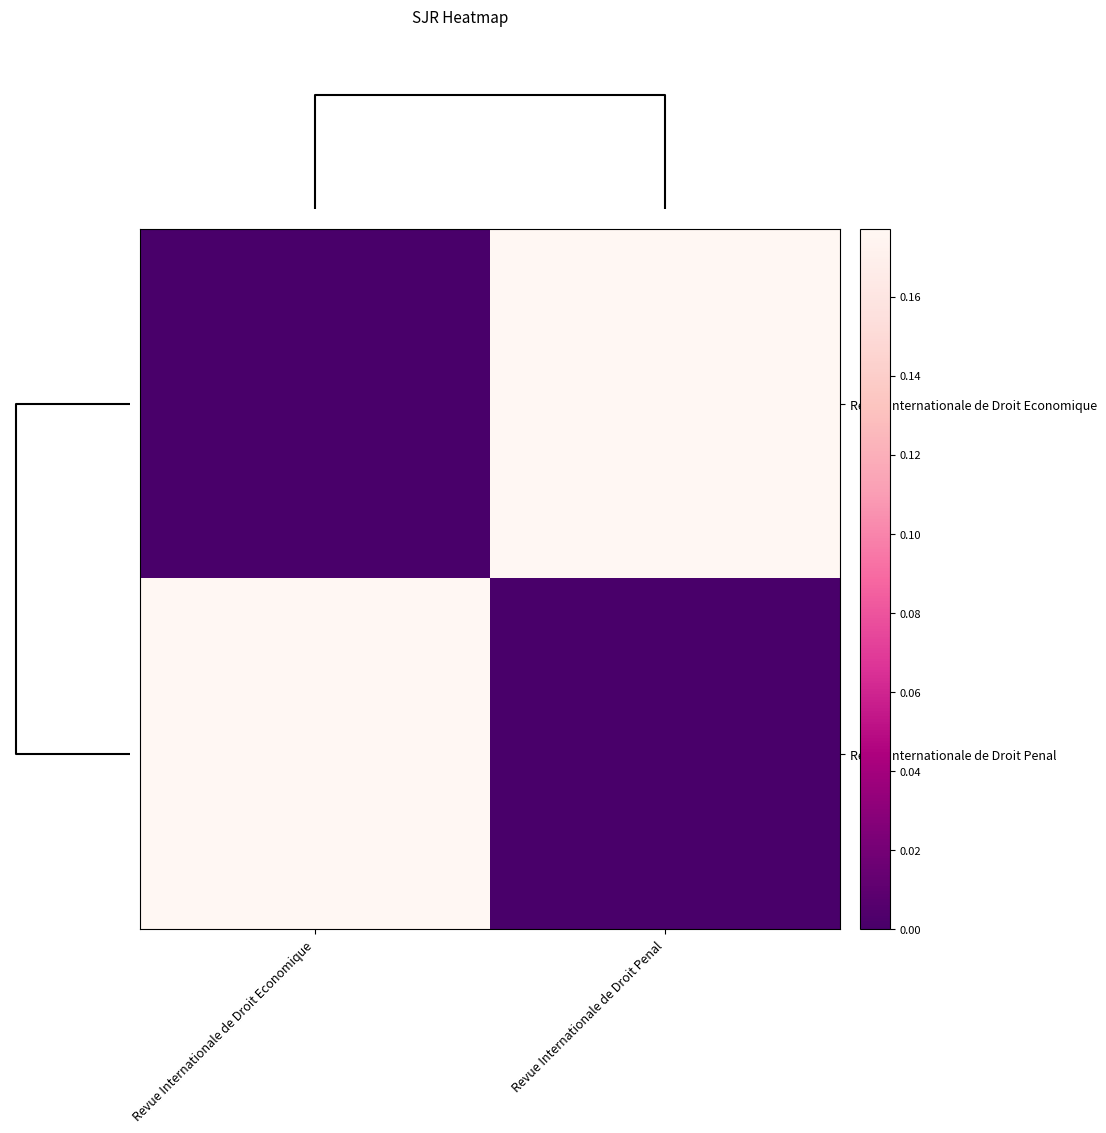

How many data points does each series have?

2